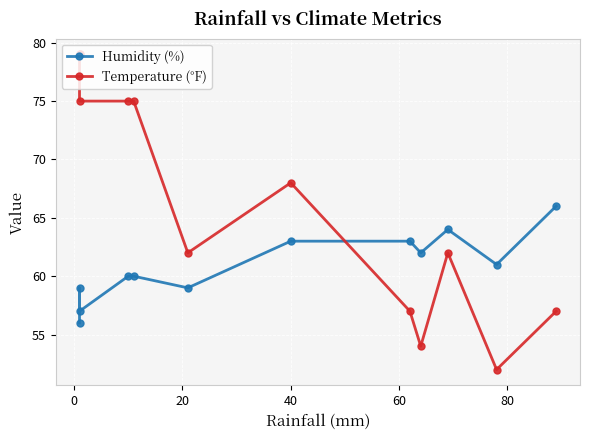

List the series in order of their overall mean, highest first.

Temperature (°F), Humidity (%)